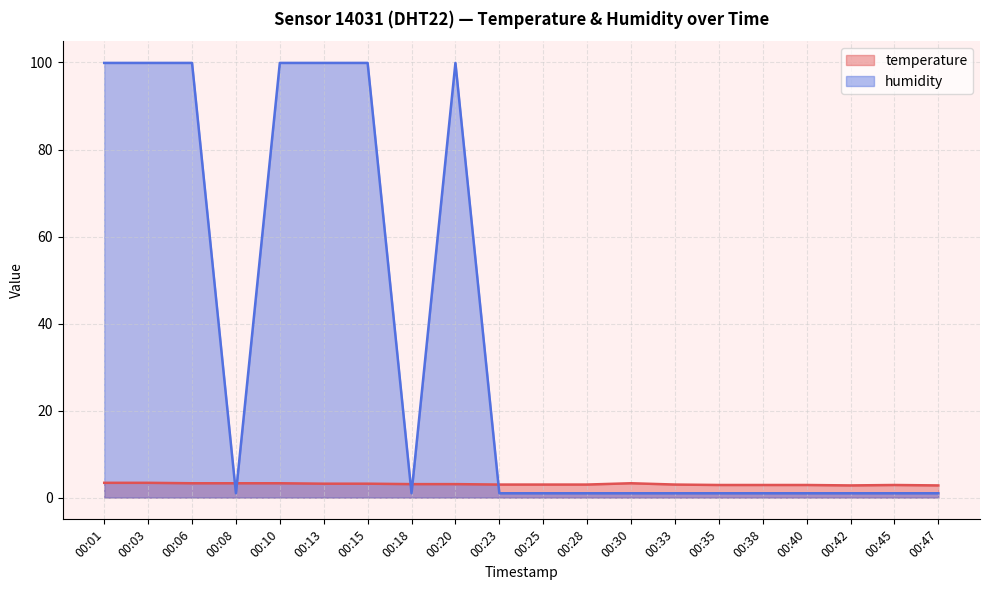

How many interior local peaks does the temperature series have?

2